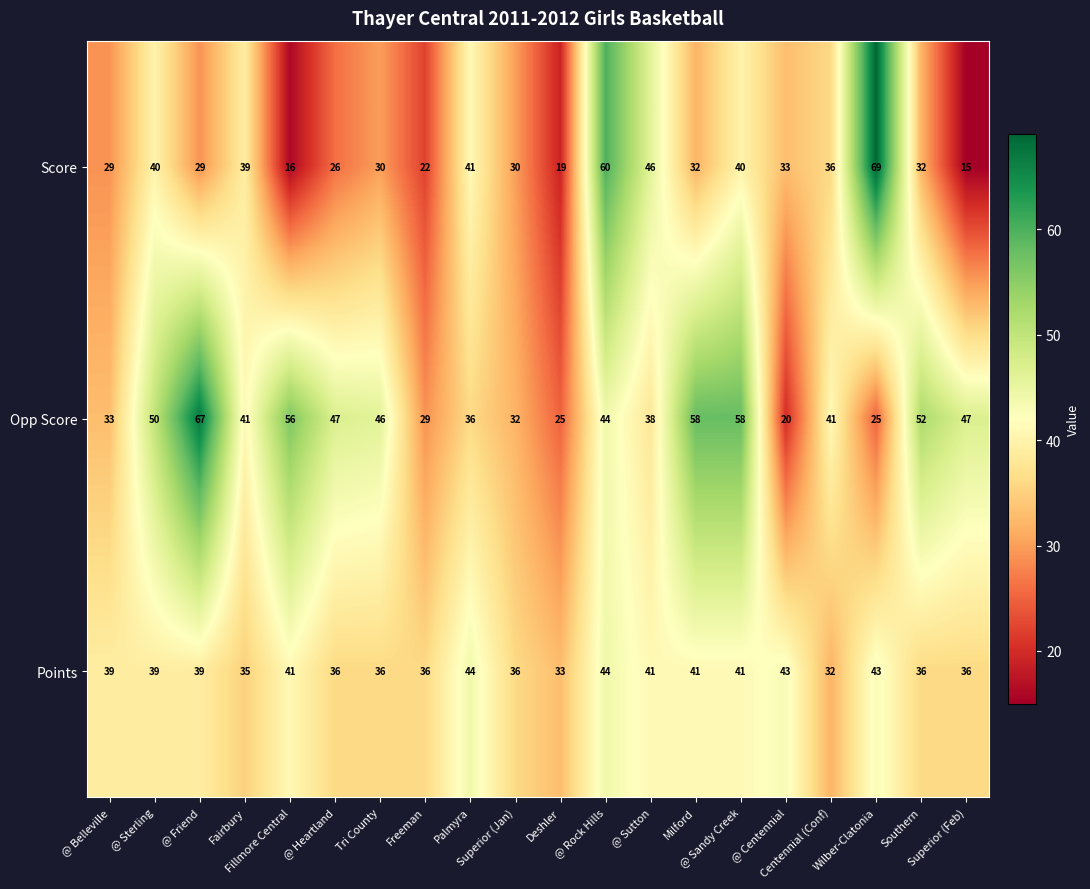

What is the difference between the maximum and minimum values in the Score series?

54